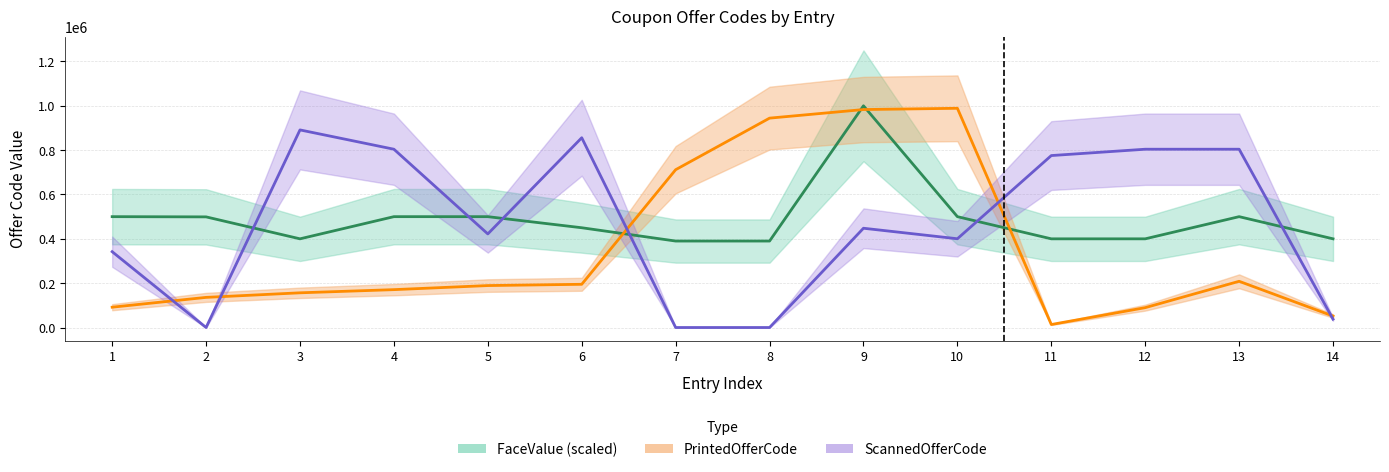

After their last crossing, which series has the higher values: ScannedOfferCode or PrintedOfferCode?

PrintedOfferCode